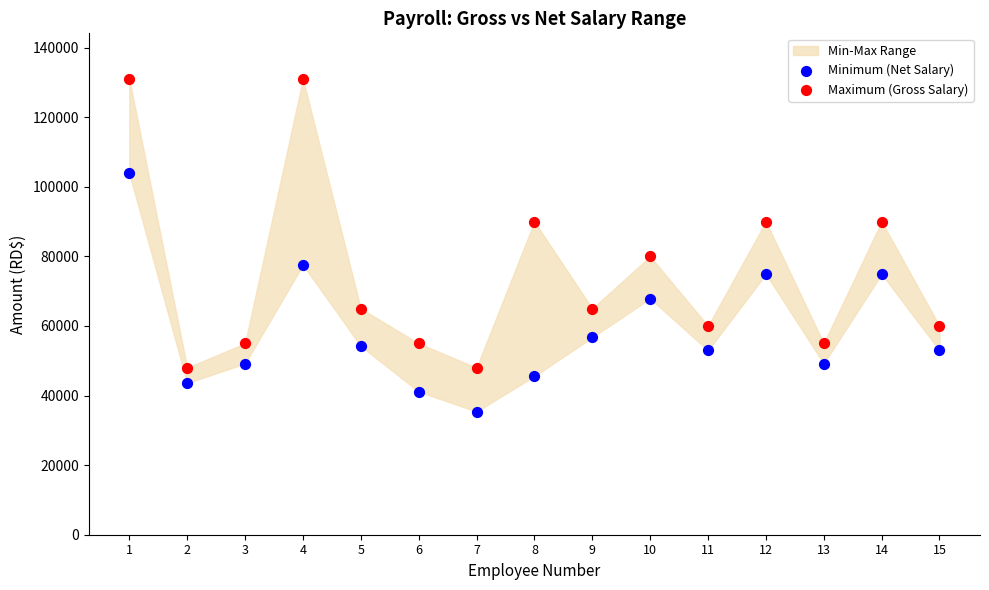

Which series reaches the minimum Y coordinate?

Minimum (Net Salary)